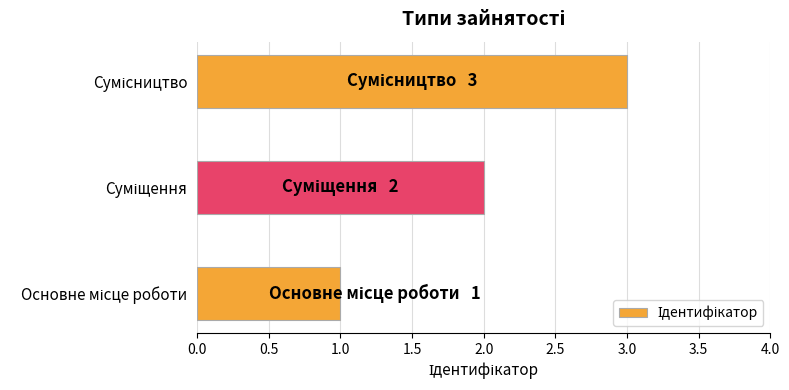

What is the difference between the maximum and second lowest values?

1